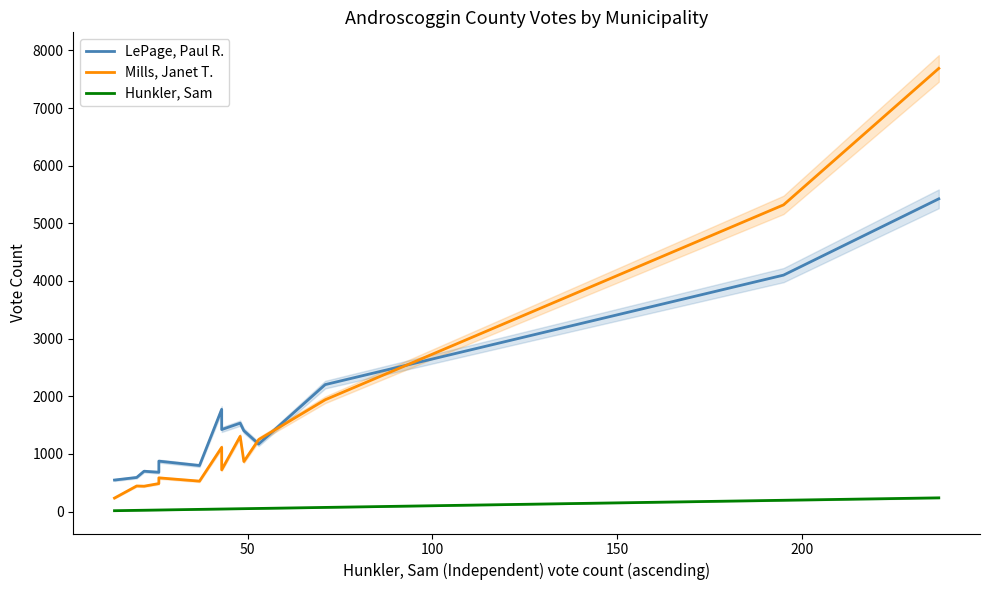

Count the number of data series in this chart.

3